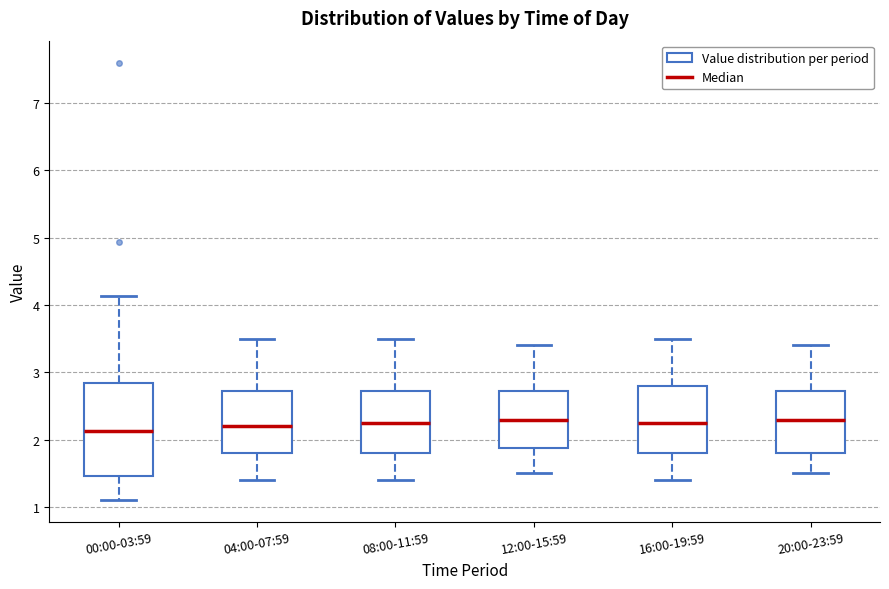

Which box is the tallest, from its lower edge to its upper edge?

00:00-03:59